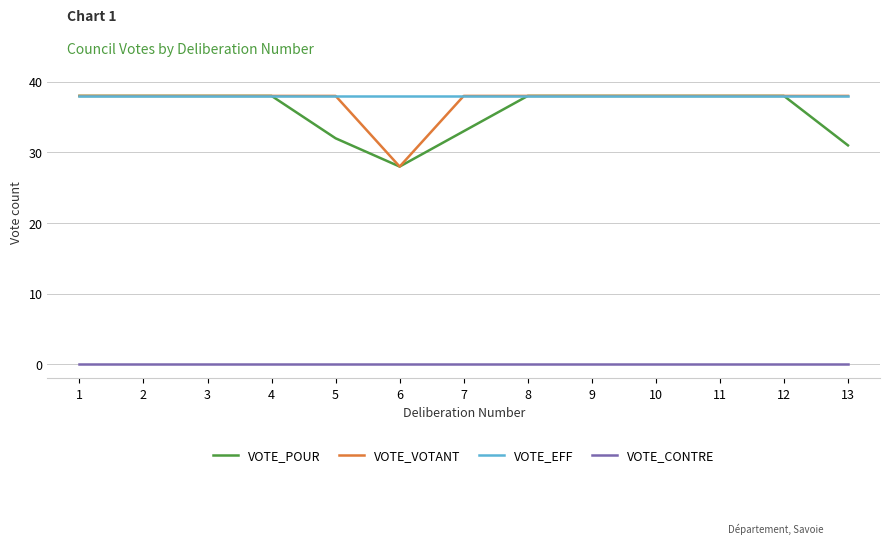

What are all the series names shown in the legend?

VOTE_POUR, VOTE_VOTANT, VOTE_EFF, VOTE_CONTRE